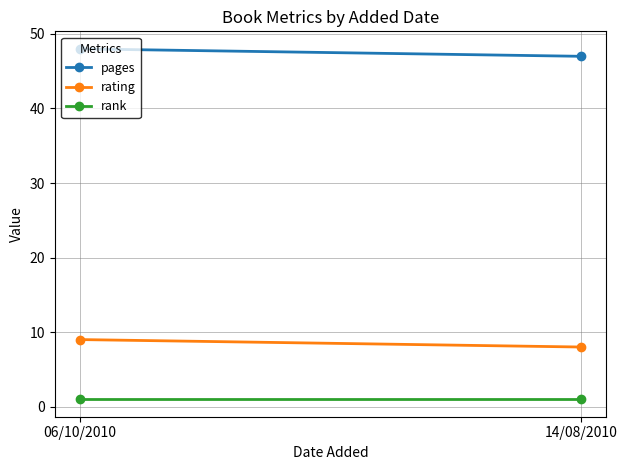

True or false: rating has a value of 9 at 06/10/2010.

True